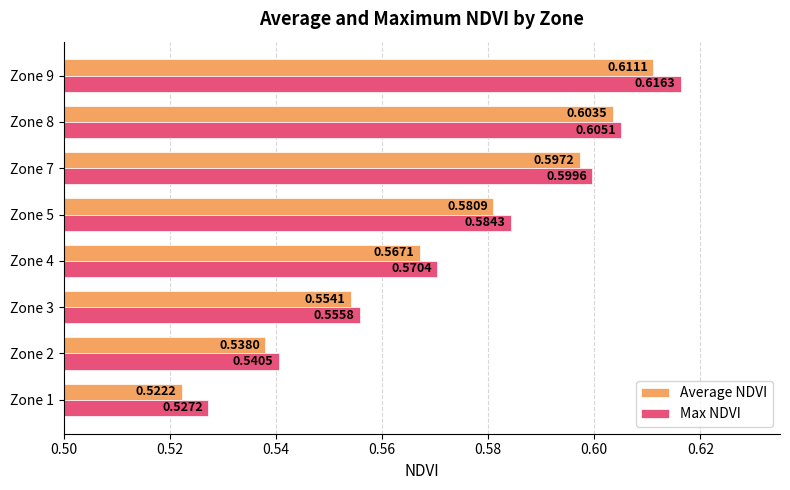

Rank the series by their average value, from lowest to highest.

Average NDVI, Max NDVI